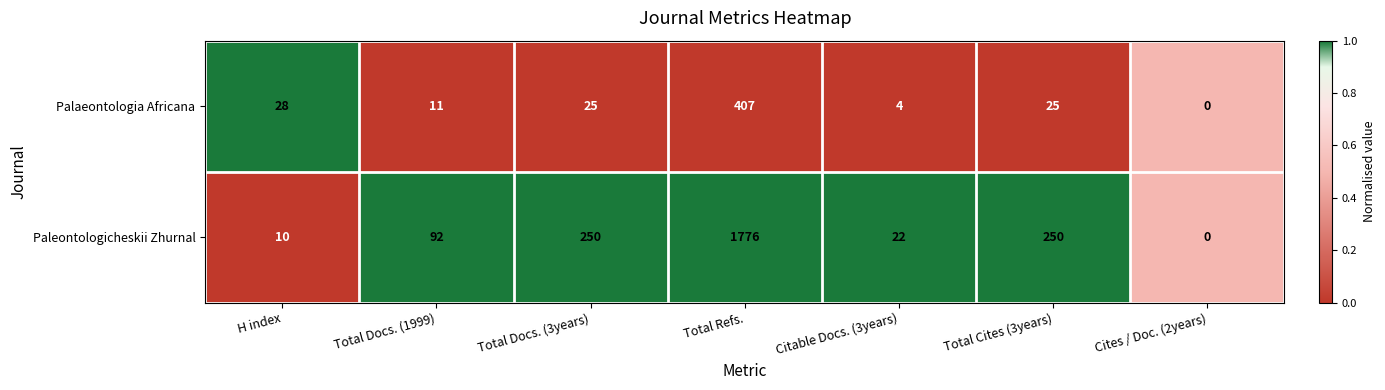

List the series in order of their peak value, highest first.

Paleontologicheskii Zhurnal, Palaeontologia Africana